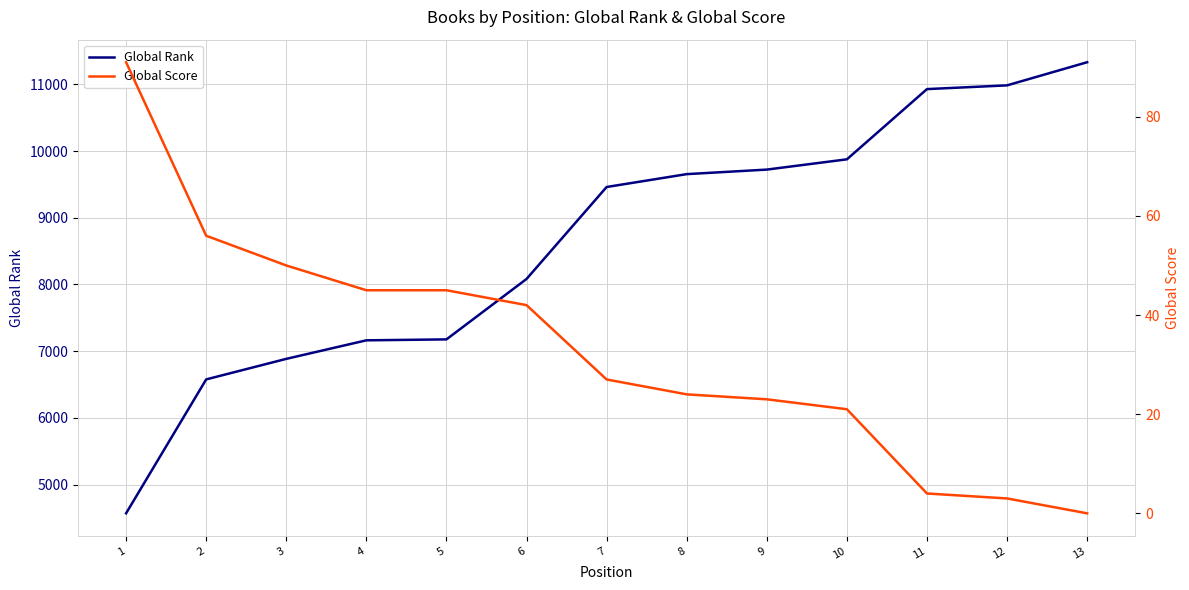

Between 9 and 10, which series saw the biggest shift?

Global Rank